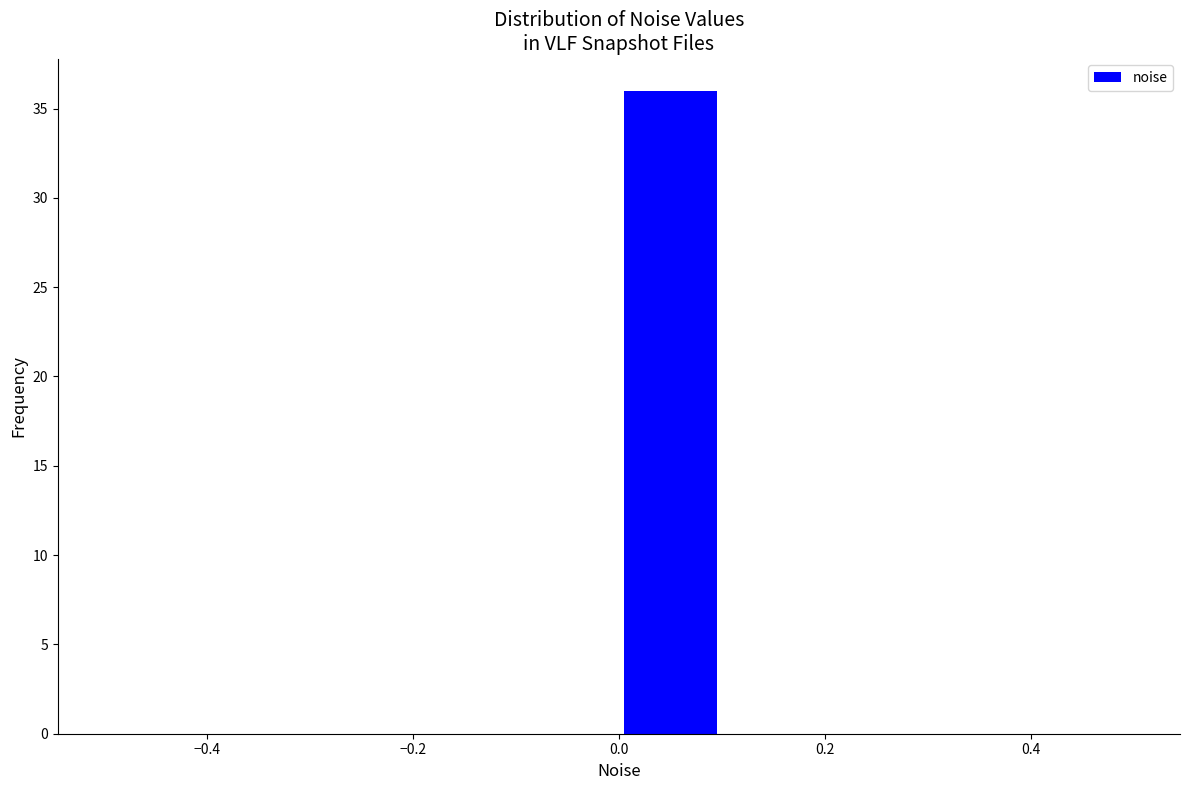

Over which range of the x-axis is the bar tallest?

0.0 to 0.1